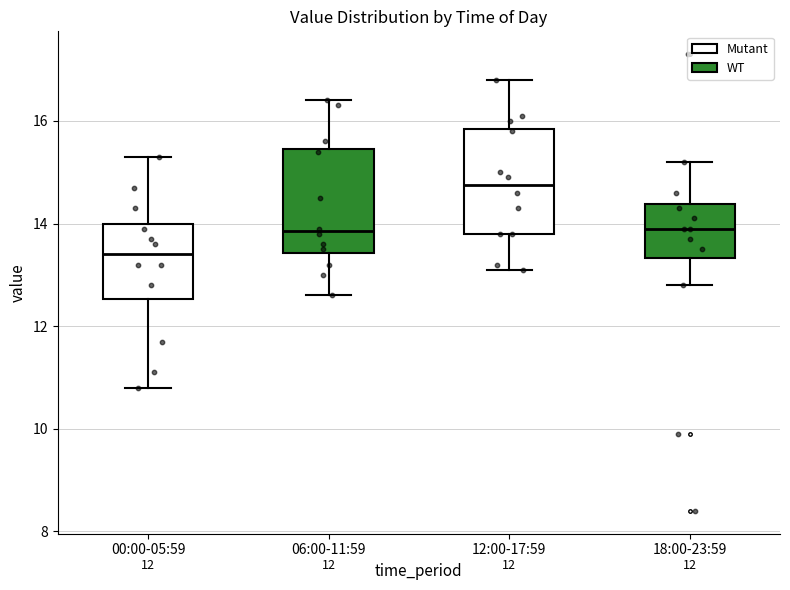

Which box's median line is the highest?

12:00-17:59